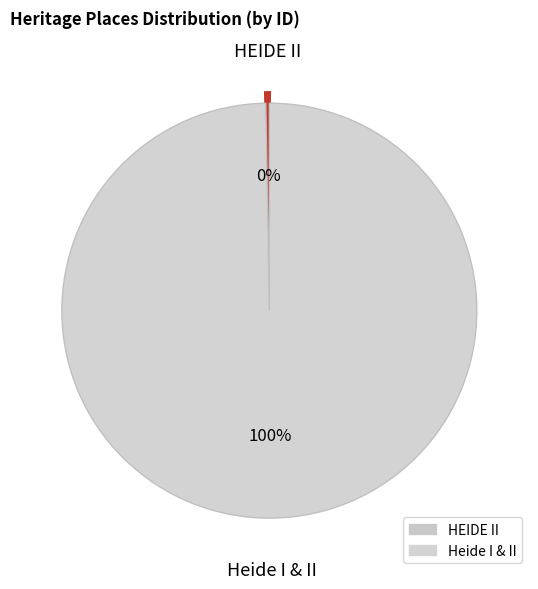

Which category accounts for the majority?

Heide I & II